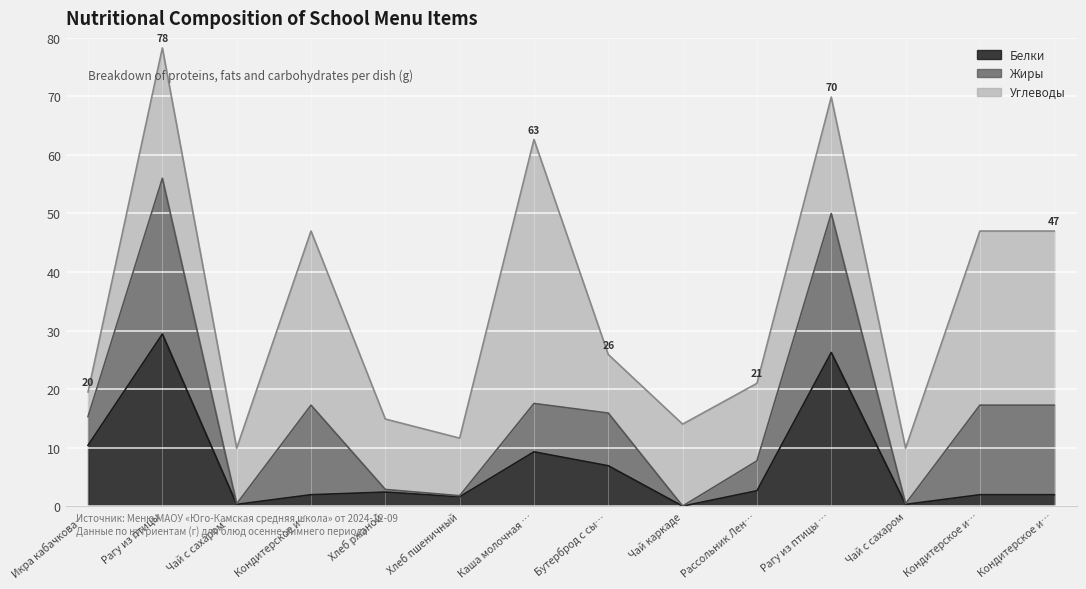

Reading left to right, extract all data points from this chart.

Белки: Икра кабачковая=10.4	Рагу из птицы=29.4	Чай с сахаром с лимоном=0.3	Кондитерское изделие=1.9	Хлеб ржаной=2.4	Хлеб пшеничный=1.6	Каша молочная пшеничная=9.3	Бутерброд с сыром=6.9	Чай каркаде=0.0	Рассольник Ленинградский=2.6	Рагу из птицы (обед)=26.2	Чай с сахаром=0.3	Кондитерское изделие (обед)=1.9	Кондитерское изделие (полдник)=1.9
Жиры: Икра кабачковая=4.9	Рагу из птицы=26.6	Чай с сахаром с лимоном=0.1	Кондитерское изделие=15.3	Хлеб ржаной=0.5	Хлеб пшеничный=0.2	Каша молочная пшеничная=8.3	Бутерброд с сыром=9.0	Чай каркаде=0.0	Рассольник Ленинградский=5.1	Рагу из птицы (обед)=23.8	Чай с сахаром=0.1	Кондитерское изделие (обед)=15.3	Кондитерское изделие (полдник)=15.3
Углеводы: Икра кабачковая=4.2	Рагу из птицы=22.3	Чай с сахаром с лимоном=9.5	Кондитерское изделие=29.8	Хлеб ржаной=12.0	Хлеб пшеничный=9.8	Каша молочная пшеничная=45.1	Бутерброд с сыром=10.0	Чай каркаде=14.0	Рассольник Ленинградский=13.2	Рагу из птицы (обед)=19.9	Чай с сахаром=9.5	Кондитерское изделие (обед)=29.8	Кондитерское изделие (полдник)=29.8